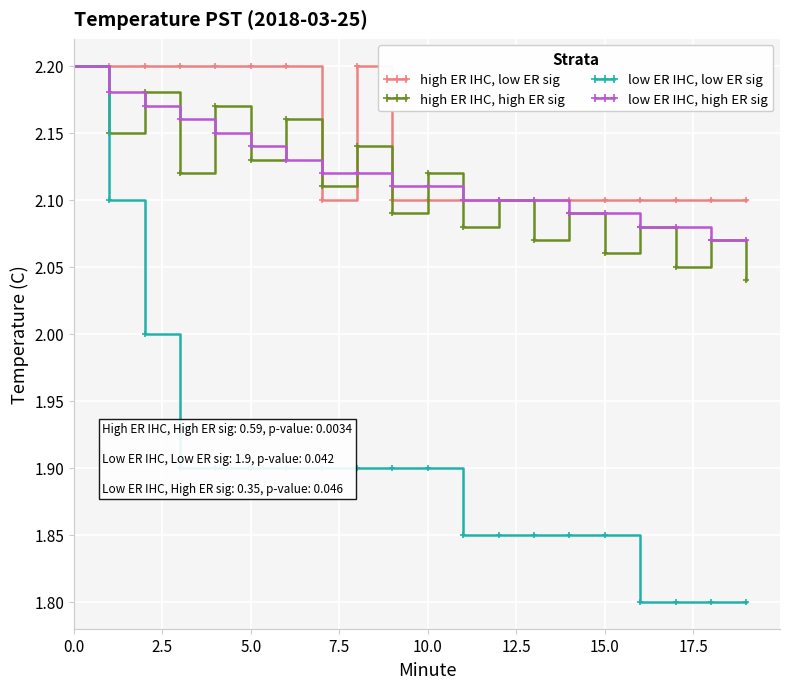

What is the value of the low ER IHC, low ER sig point at the 19th from the left?

1.8